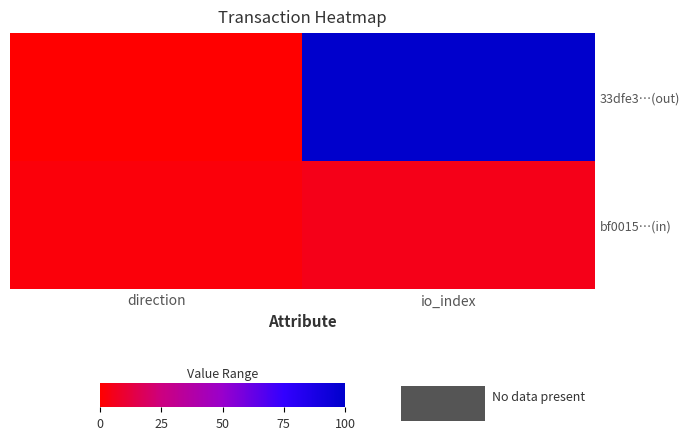

Reading left to right, what are all the values shown in this chart?

33dfe3…(out): direction=0	io_index=100
bf0015…(in): direction=2	io_index=5